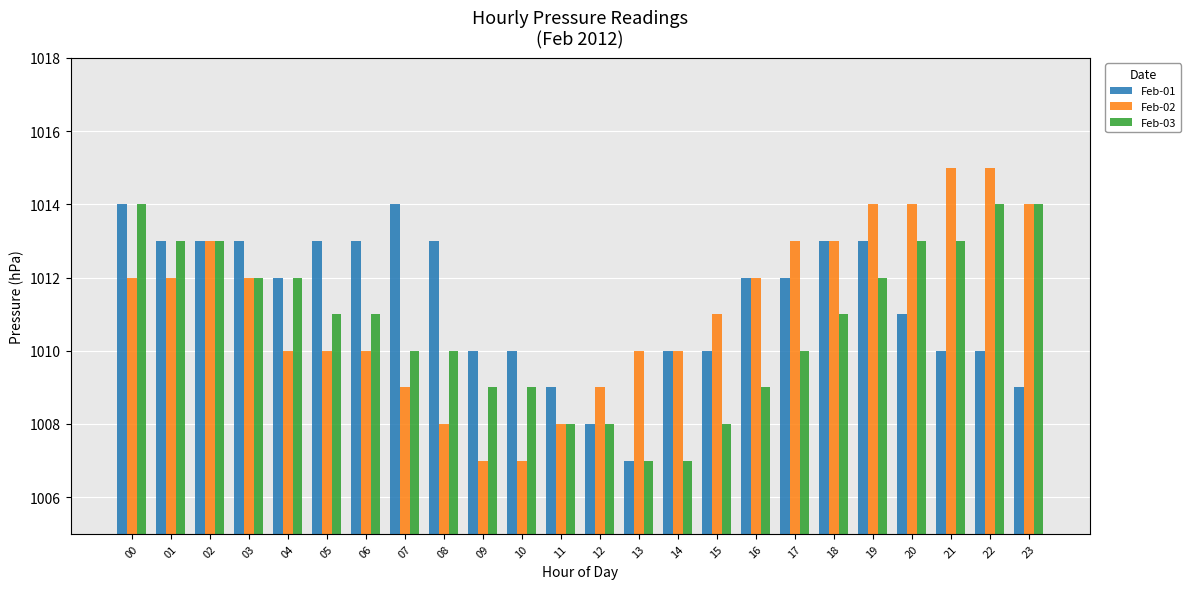

What is the minimum value for Feb-02?

1007